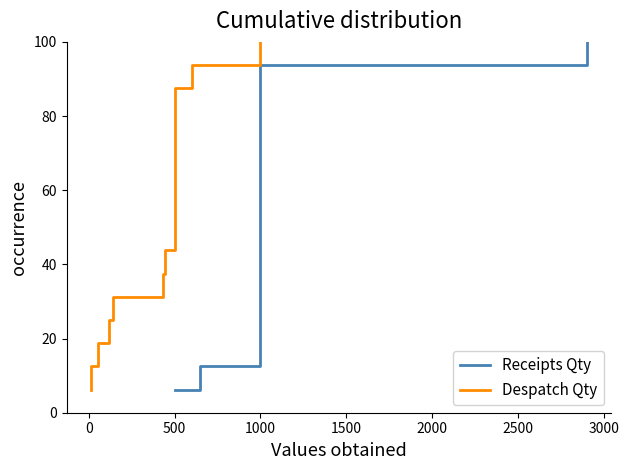

What are all the series names shown in the legend?

Receipts Qty, Despatch Qty